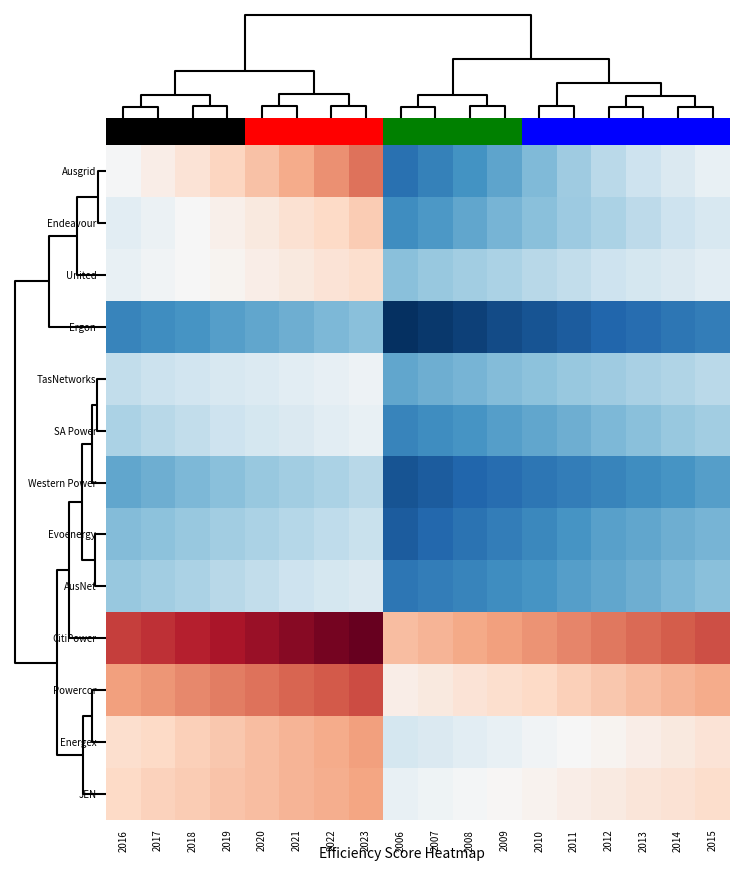

How many data points does each series have?

18